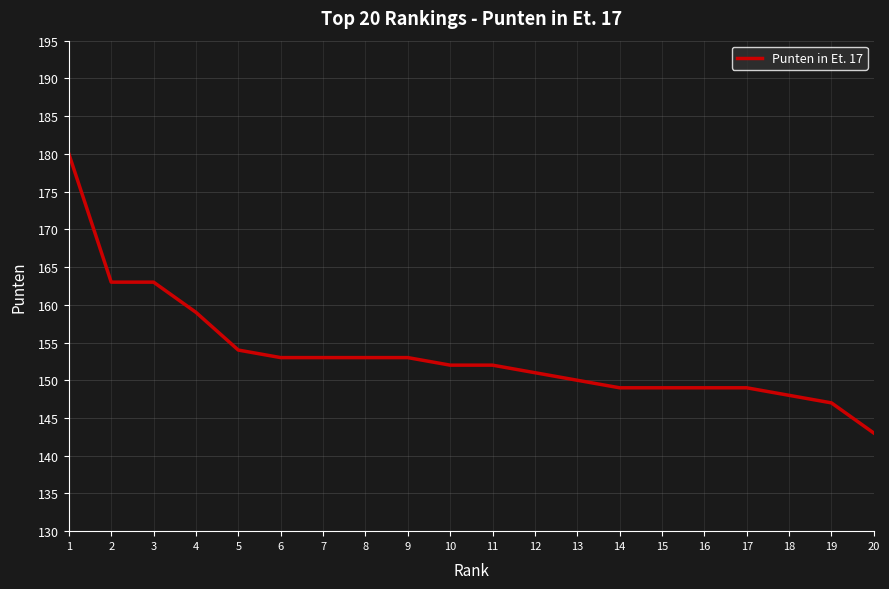

Where does the data first go above 152?

1